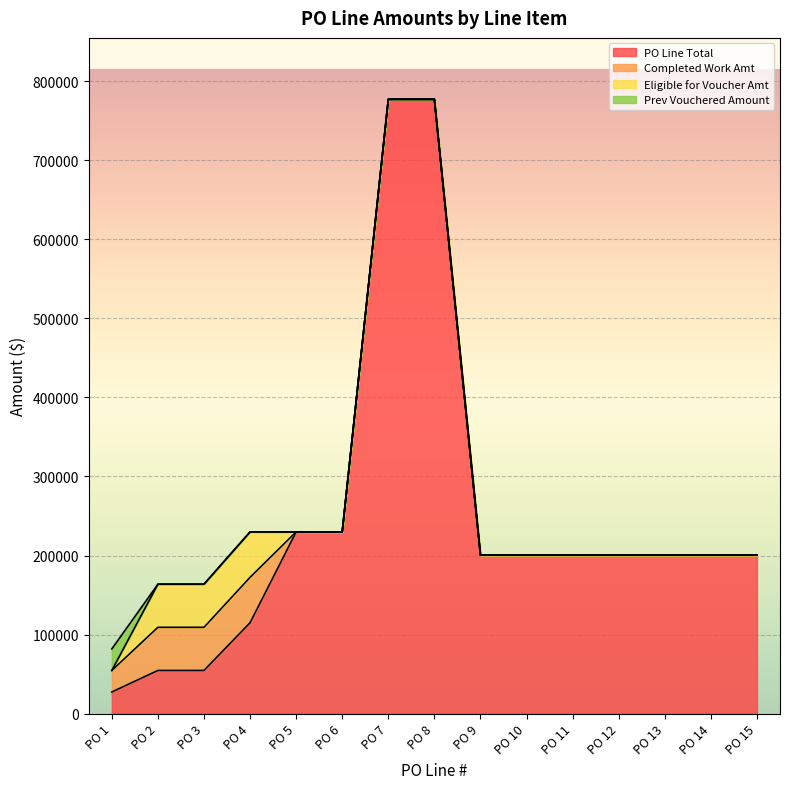

True or false: Eligible for Voucher Amt has a value of 23422.7 at PO 14.

False